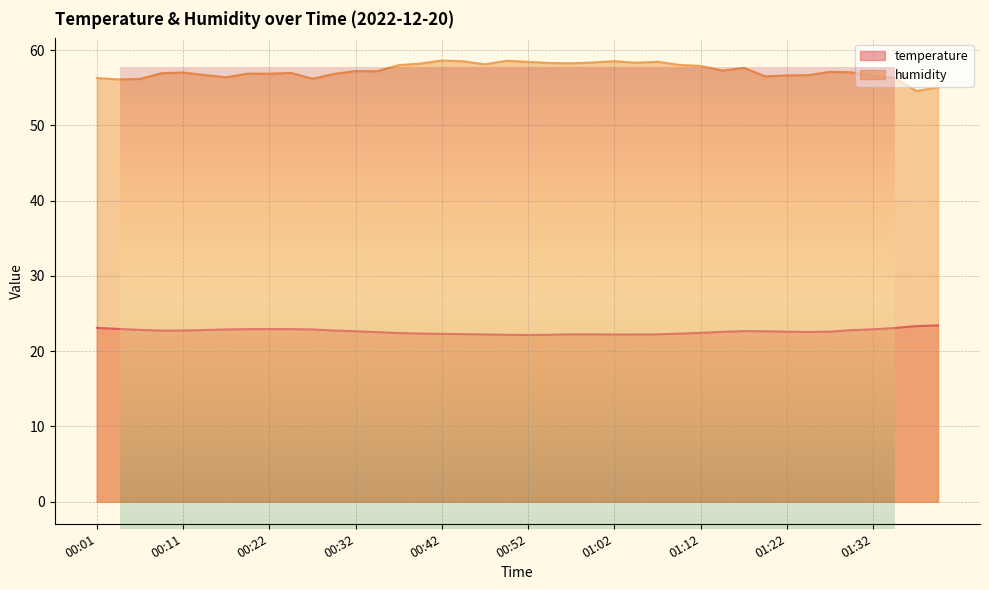

Which series has the largest range (max minus min)?

humidity